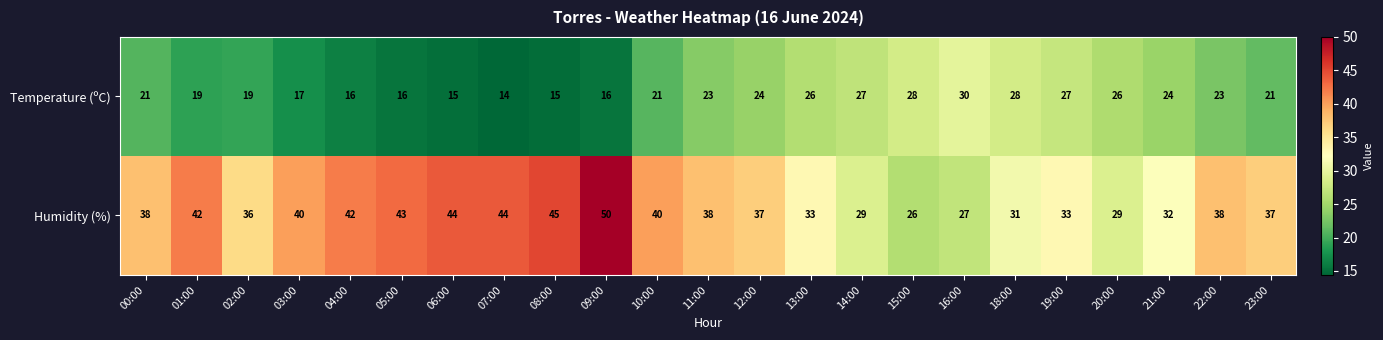

List the series in order of their overall mean, lowest first.

Temperature (ºC), Humidity (%)